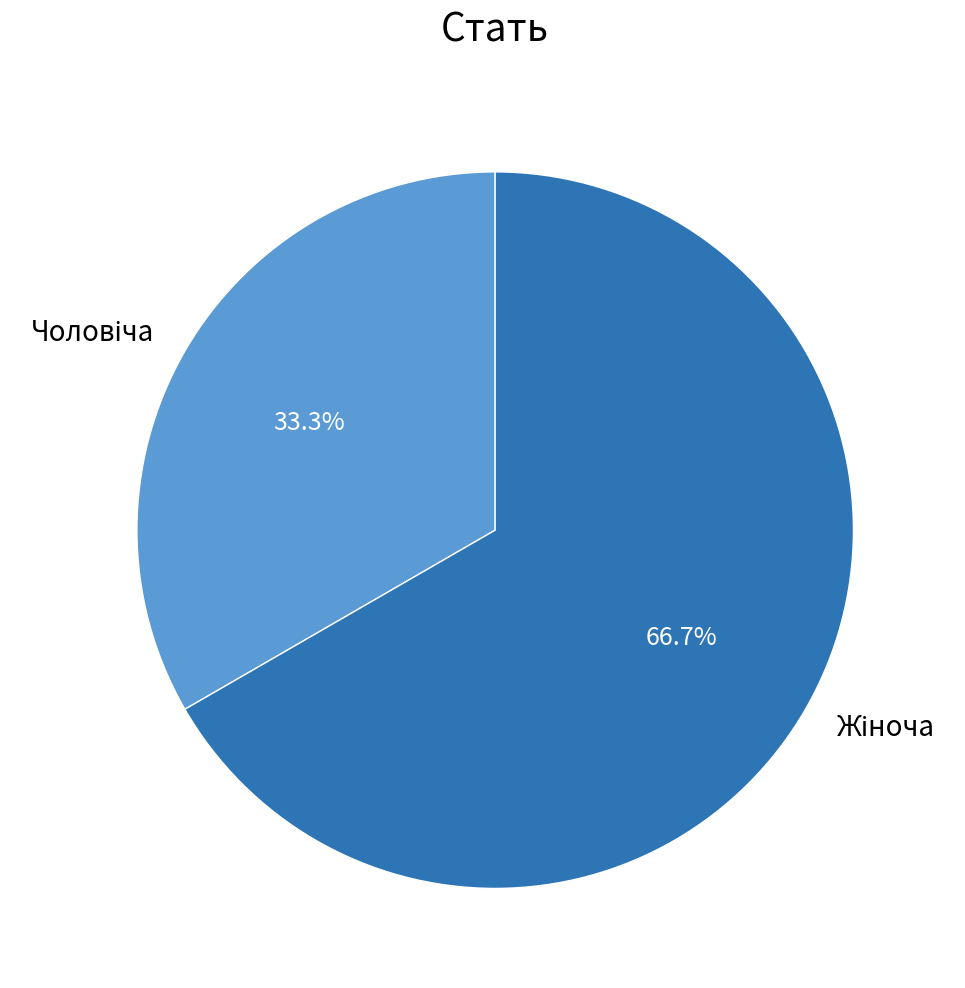

How many slices are in this pie chart?

2